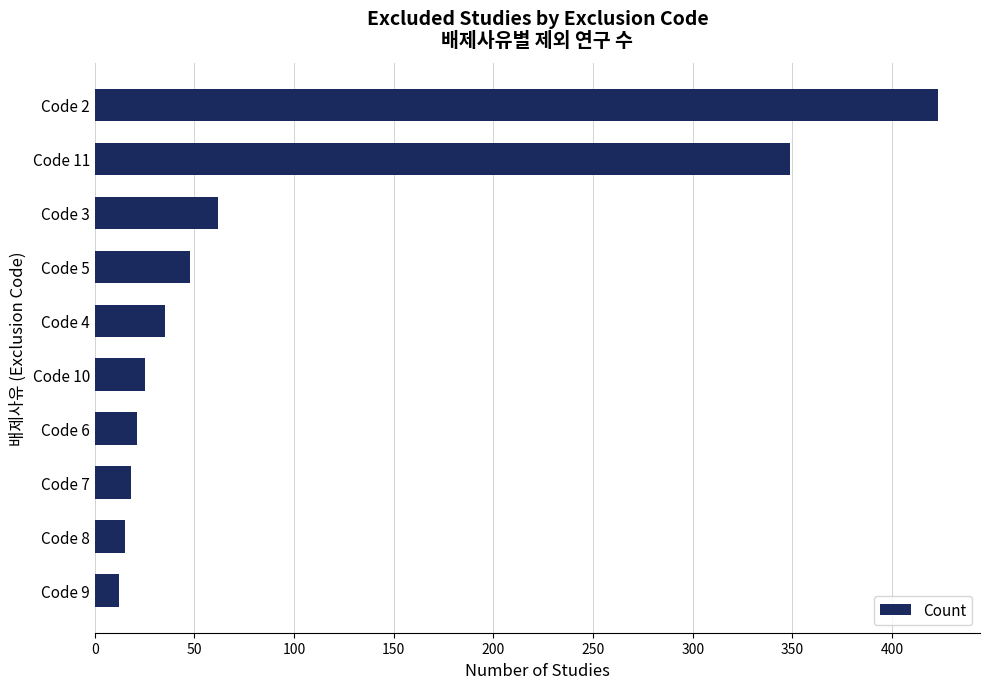

How many distinct data groups are displayed?

1